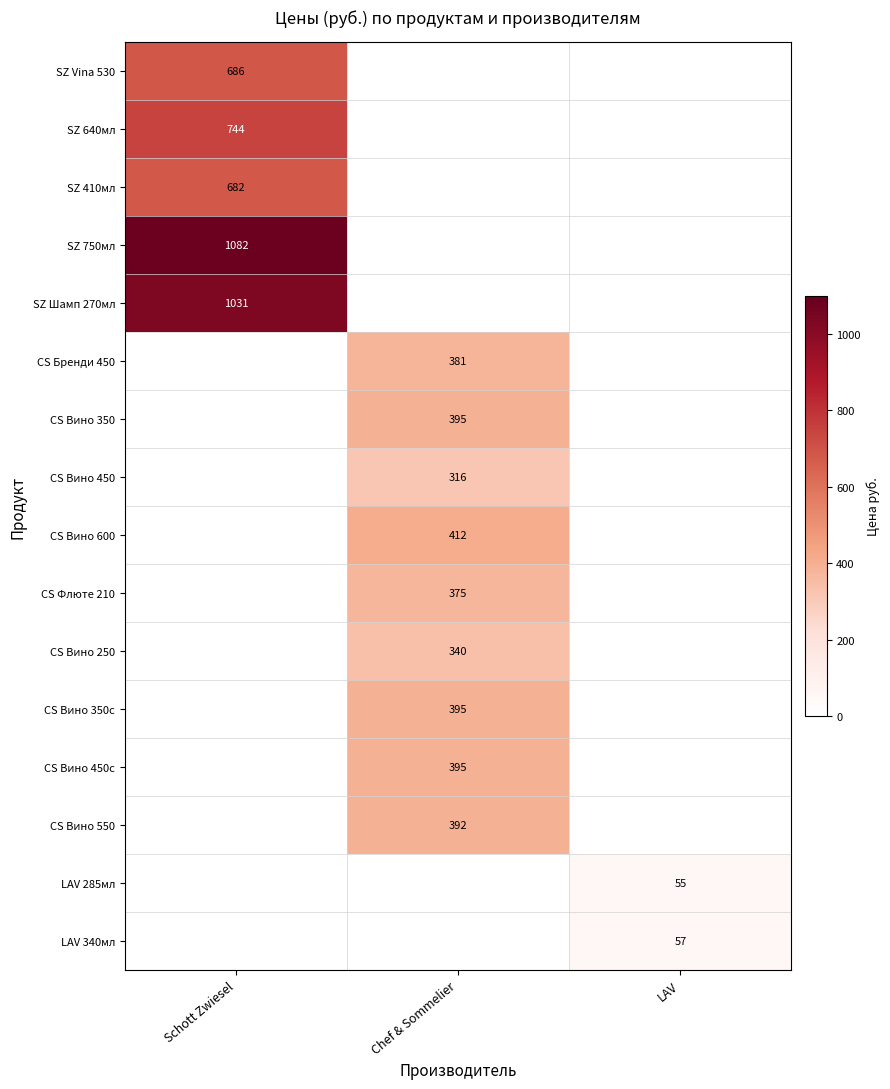

True or false: CS Вино 350 has a value of 395 at Chef & Sommelier.

True